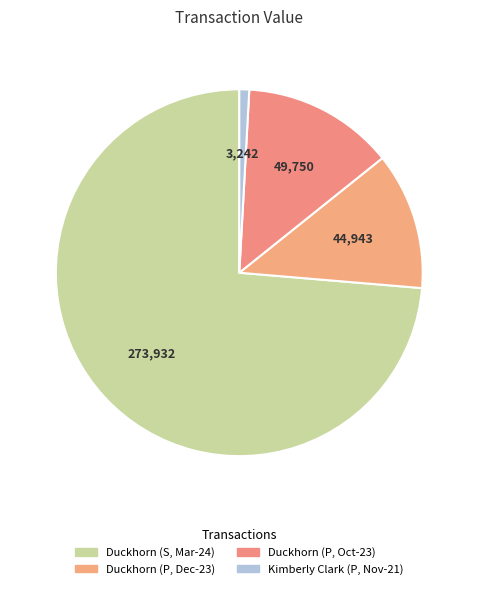

Count the number of slices in the pie.

4